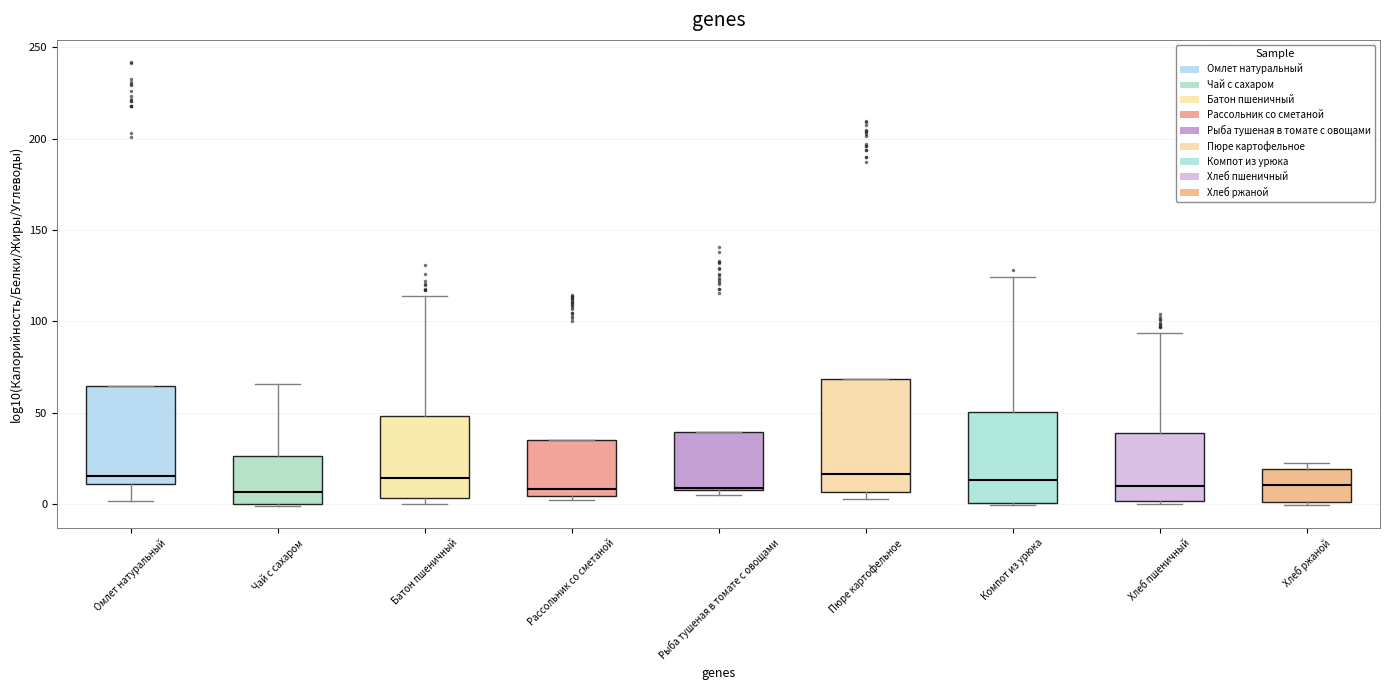

Reading left to right, read every box against the y-axis: the position of its median line, the range the box covers, and the ends of its whiskers. The values are not printed on the chart, so give them approximately, as read against the axis.

Омлет натуральный: median 15, box 10 to 65, whiskers 0 to 65
Чай с сахаром: median 5, box 0 to 25, whiskers 0 to 65
Батон пшеничный: median 15, box 5 to 50, whiskers 0 to 115
Рассольник со сметаной: median 10, box 5 to 35, whiskers 0 to 35
Рыба тушеная в томате с овощами: median 10, box 5 to 40, whiskers 5 (just below the box's lower edge) to 40
Пюре картофельное: median 15, box 5 to 70, whiskers 5 (just below the box's lower edge) to 70
Компот из урюка: median 15, box 0 to 50, whiskers 0 to 125
Хлеб пшеничный: median 10, box 0 to 40, whiskers 0 (just below the box's lower edge) to 95
Хлеб ржаной: median 10, box 0 to 20, whiskers 0 (just below the box's lower edge) to 20 (just above the box's upper edge)